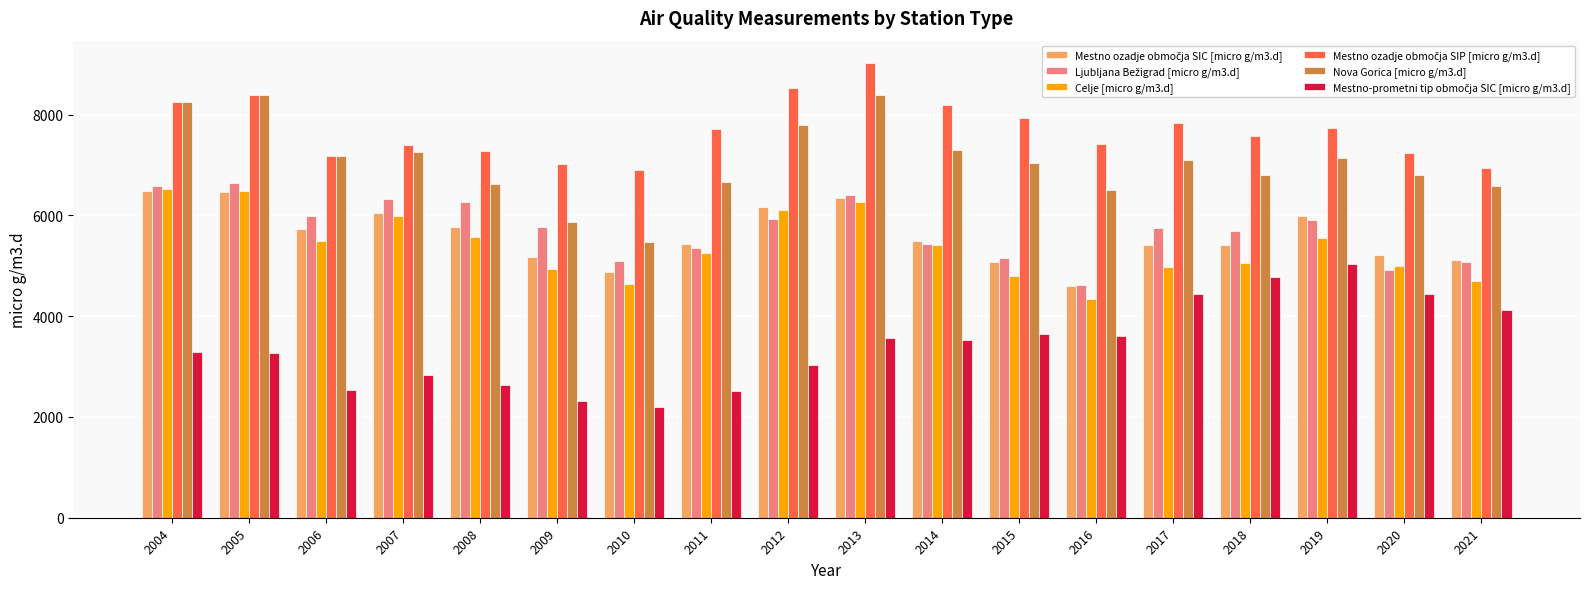

Read the Celje [micro g/m3.d] value at 2013.

6262.5